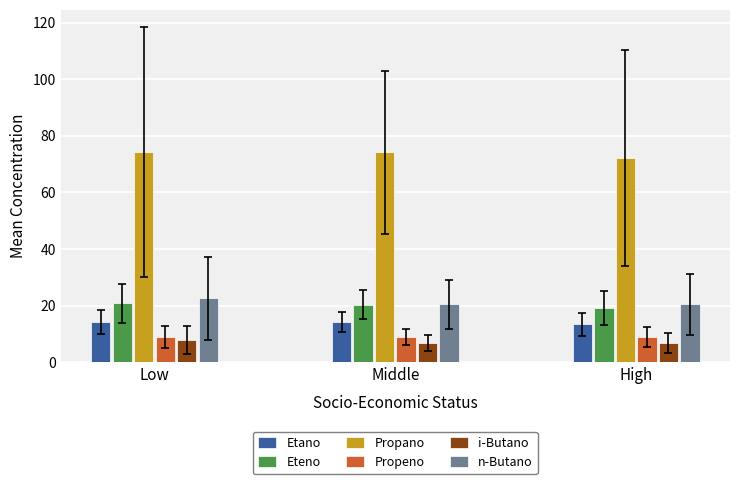

What is the total value across all series at High?

140.9